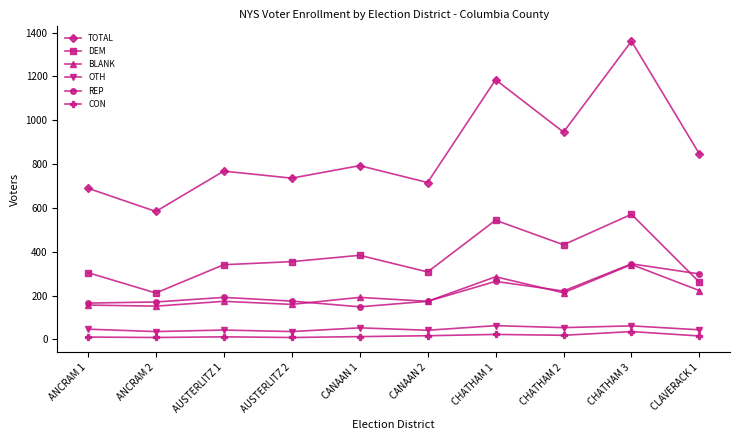

Which series has the widest spread of values?

TOTAL